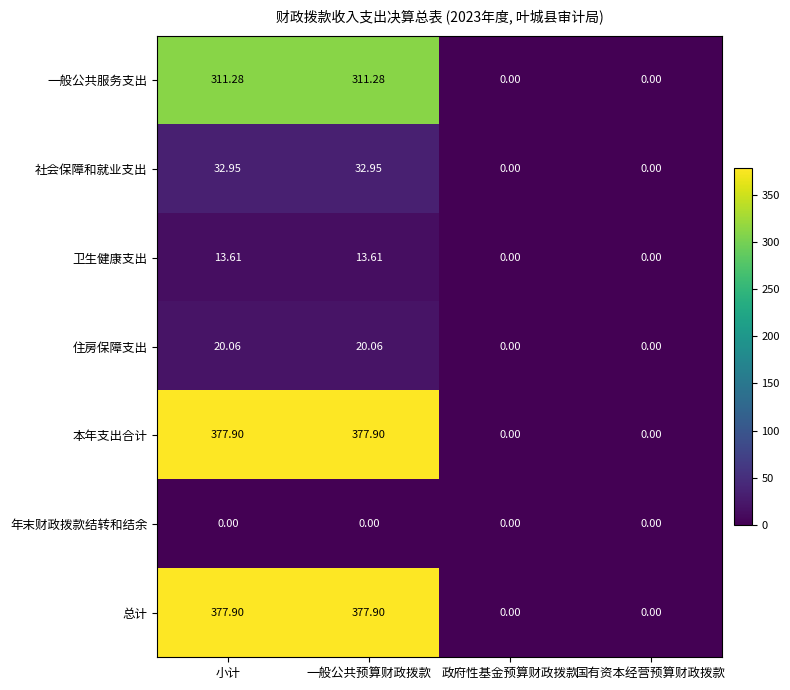

Where does the 卫生健康支出 series first go above 13?

小计